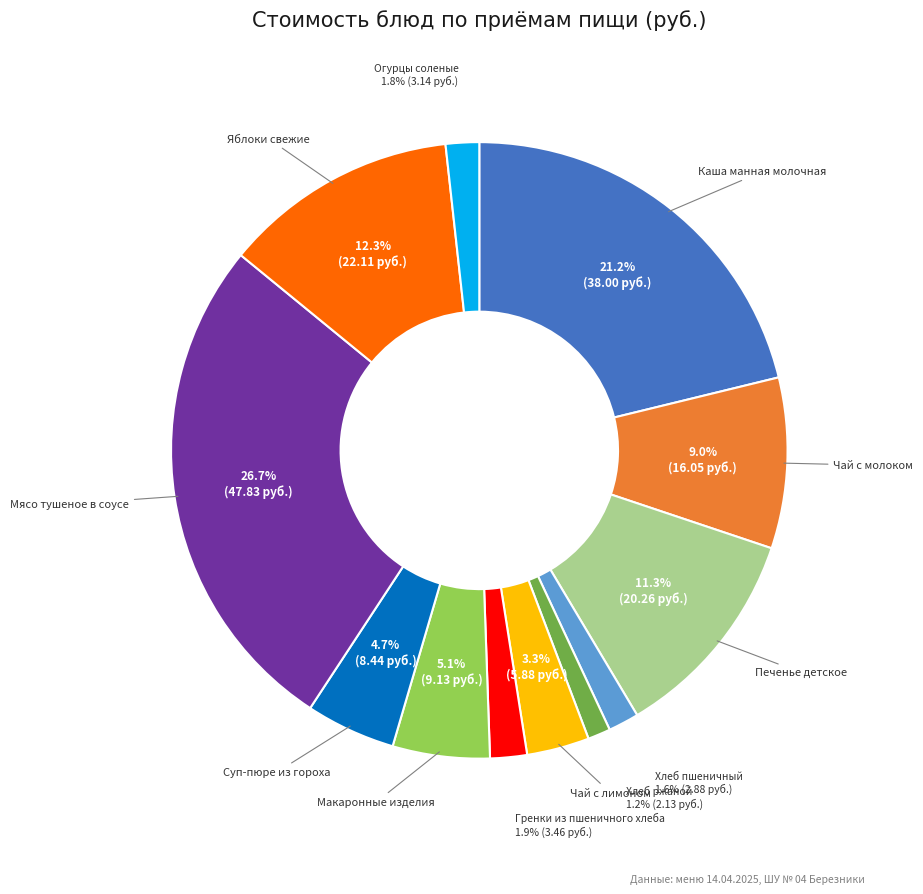

Is there any slice that represents more than half of the pie?

No